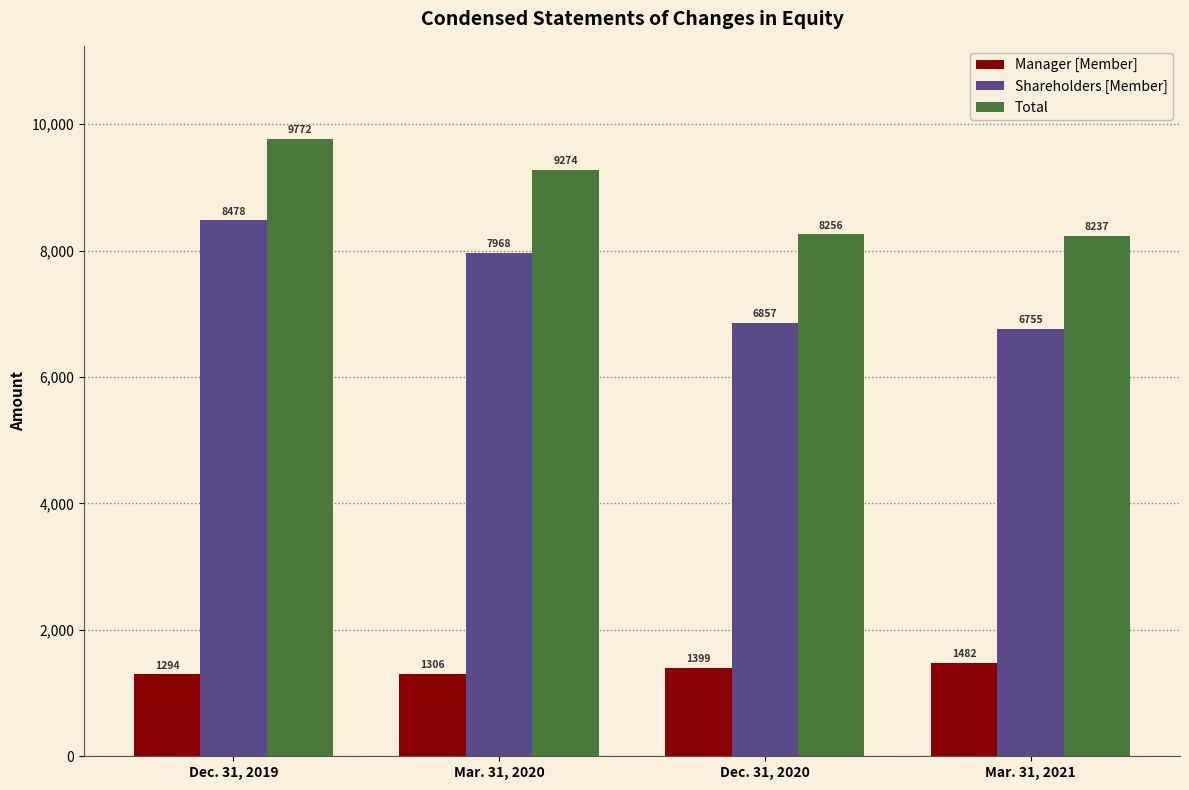

What is the total value across all series at Mar. 31, 2020?

18548